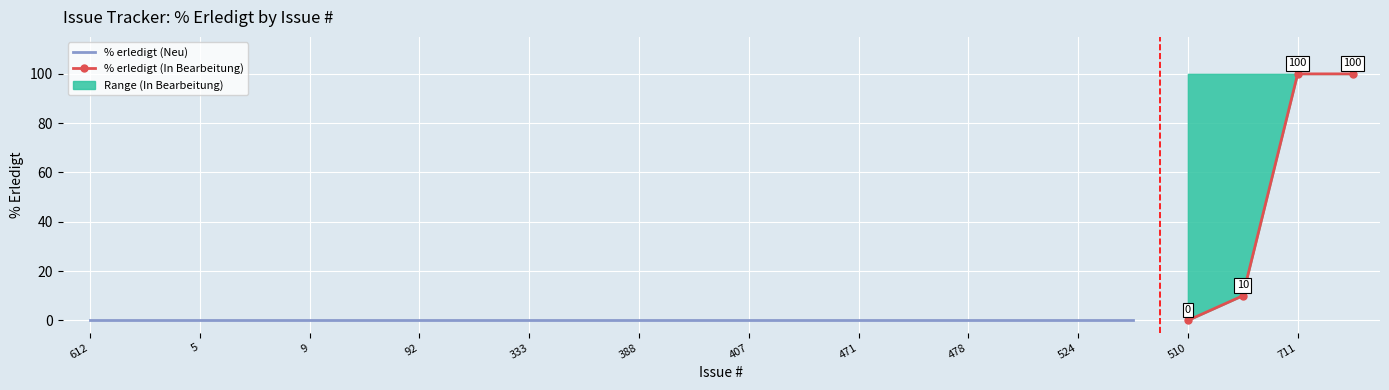

What is the maximum value for % erledigt (In Bearbeitung)?

100